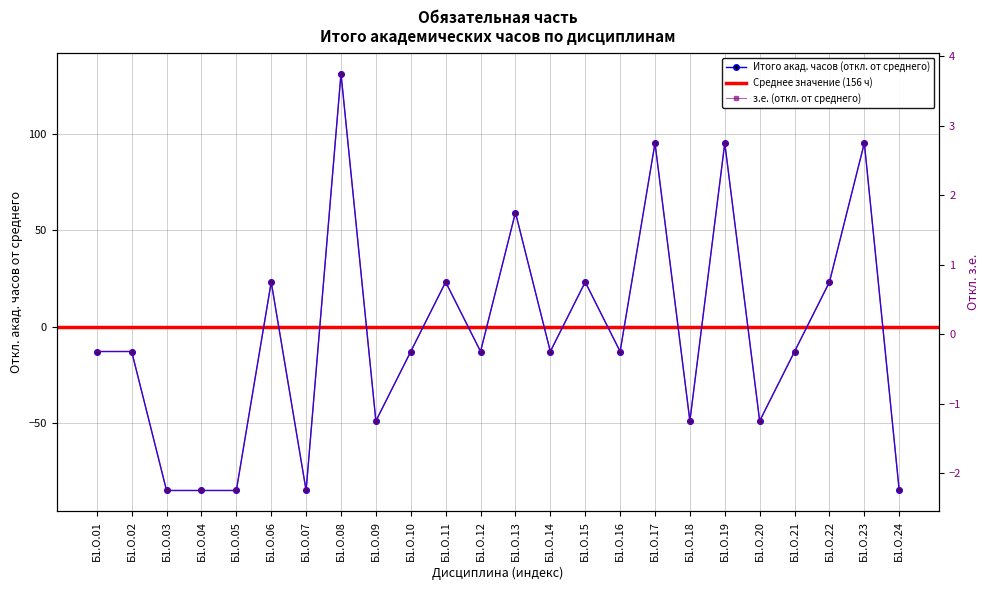

Which category has the highest value across all series?

Б1.О.08